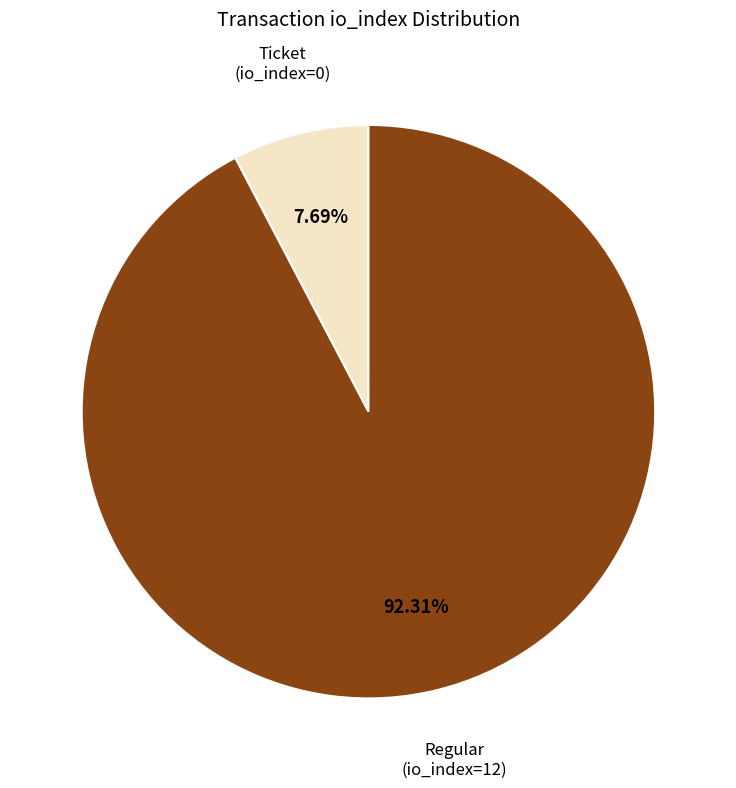

Does any single category account for the majority?

Yes